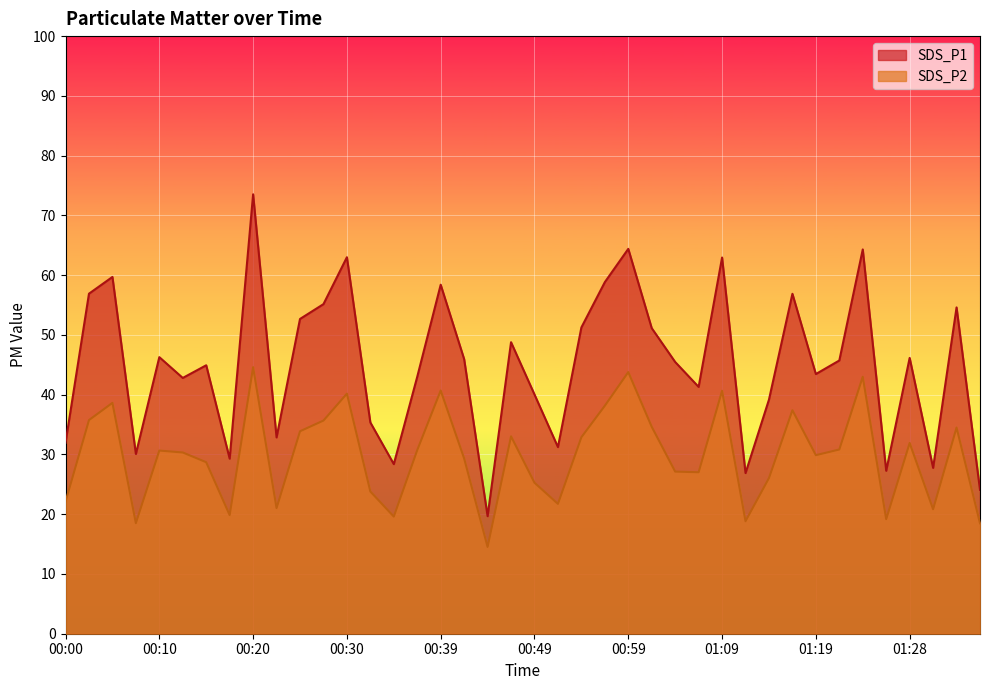

True or false: SDS_P1 and SDS_P2 intersect in this chart.

False